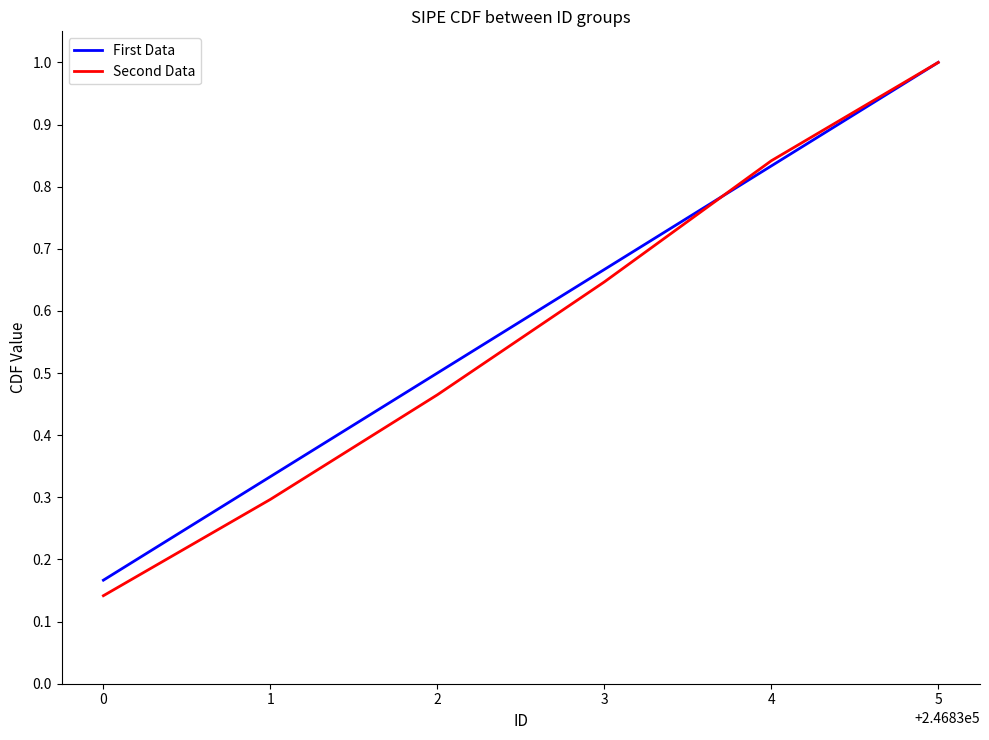

List the labels in order of Second Data value, largest first.

5, 4, 3, 2, 1, 0